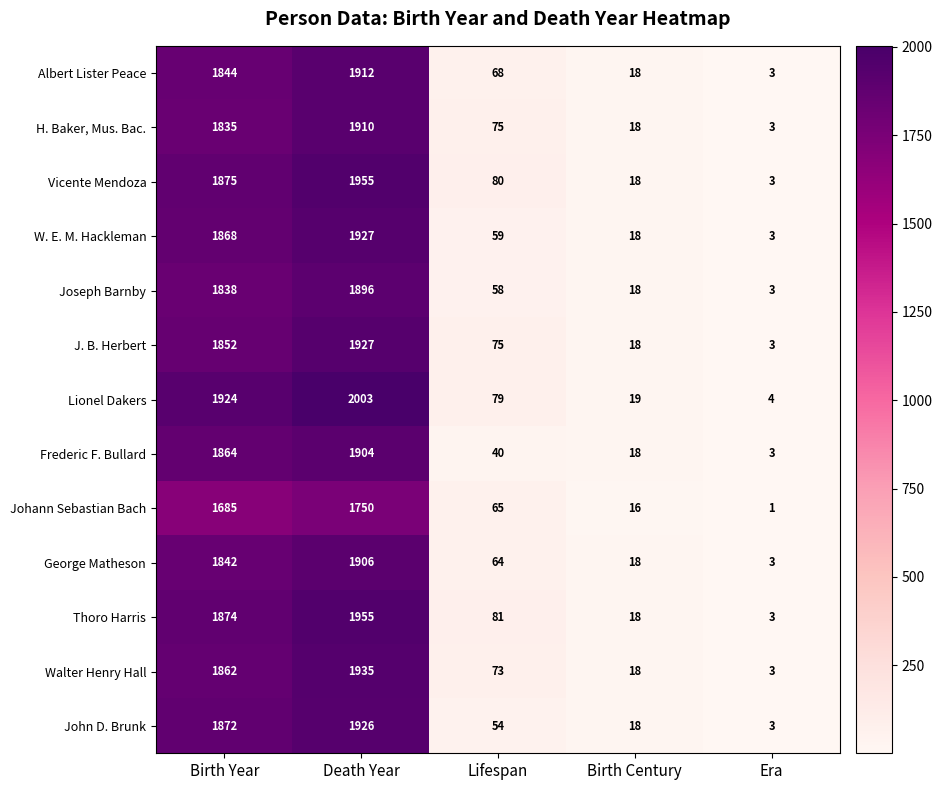

What is the average value of the Frederic F. Bullard series?

766